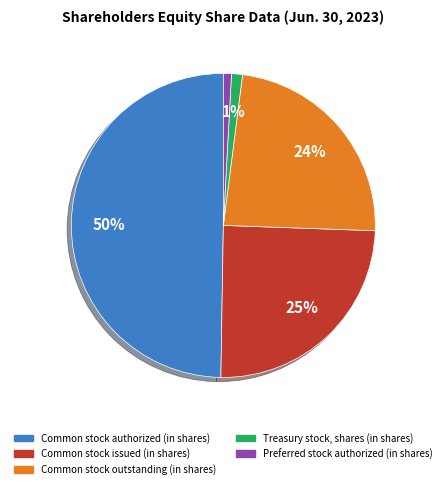

Count the number of slices in the pie.

5